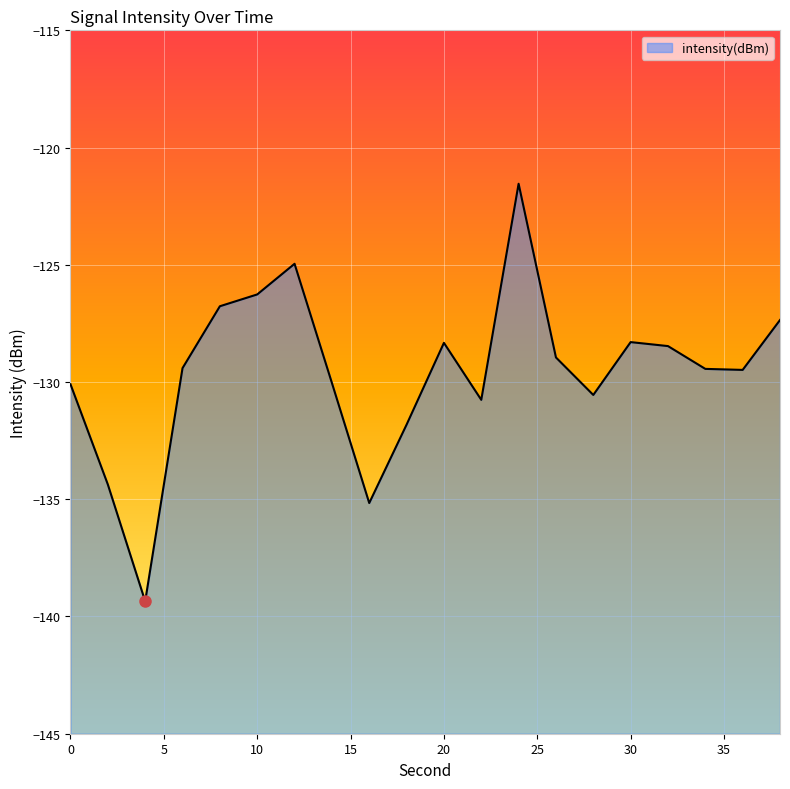

Reading left to right, extract all data points from this chart.

0=-130.1	2=-134.4	4=-139.4	6=-129.4	8=-126.8	10=-126.3	12=-125.0	14=-130.0	16=-135.2	18=-131.8	20=-128.3	22=-130.8	24=-121.5	26=-129.0	28=-130.6	30=-128.3	32=-128.5	34=-129.4	36=-129.5	38=-127.4